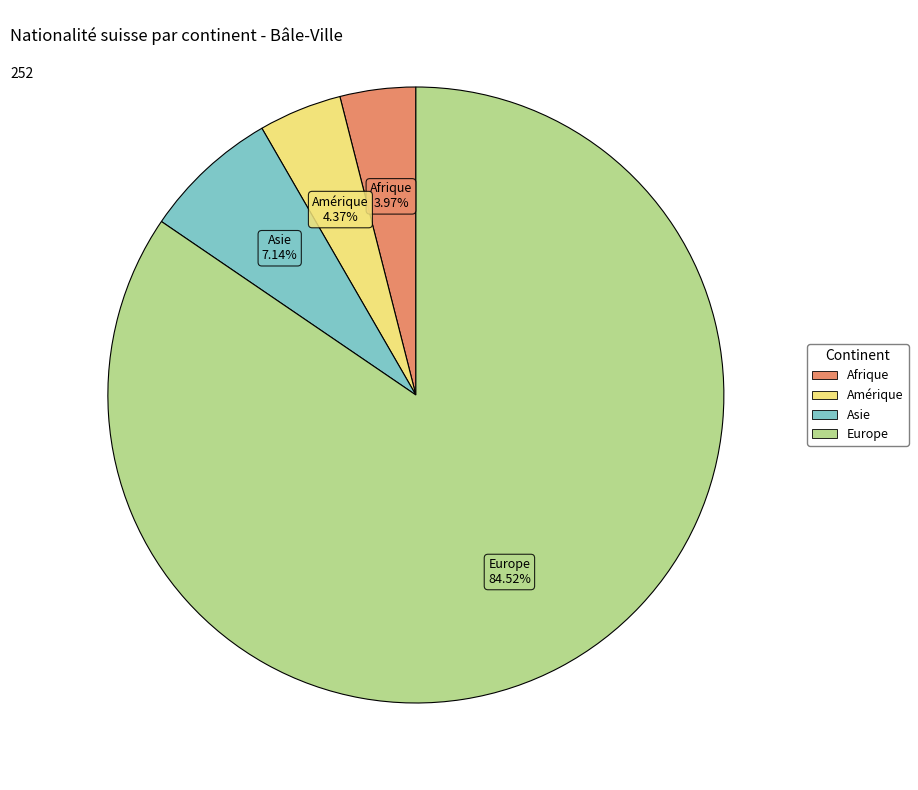

How many segments does this pie chart have?

4